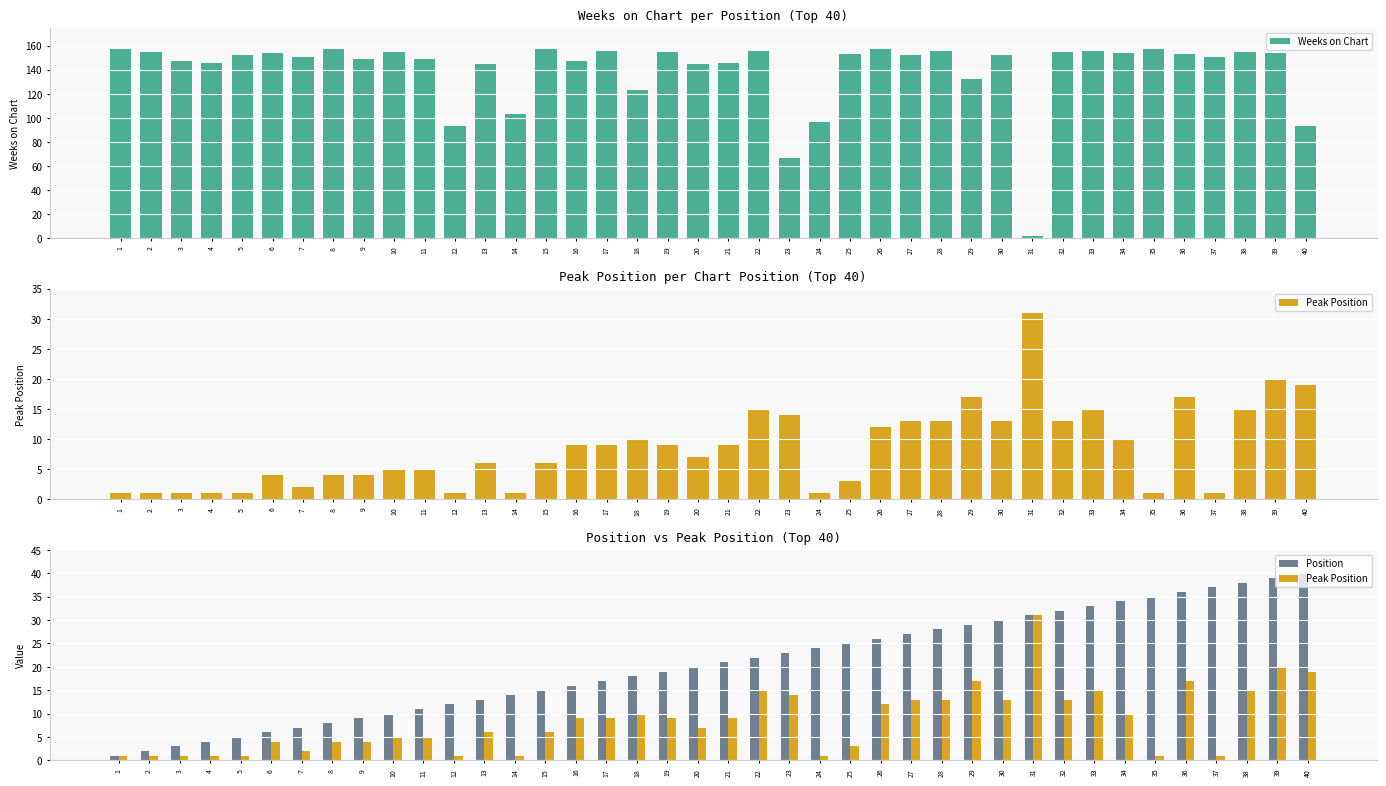

What is the difference between the second highest and second lowest values in the Position series?

37